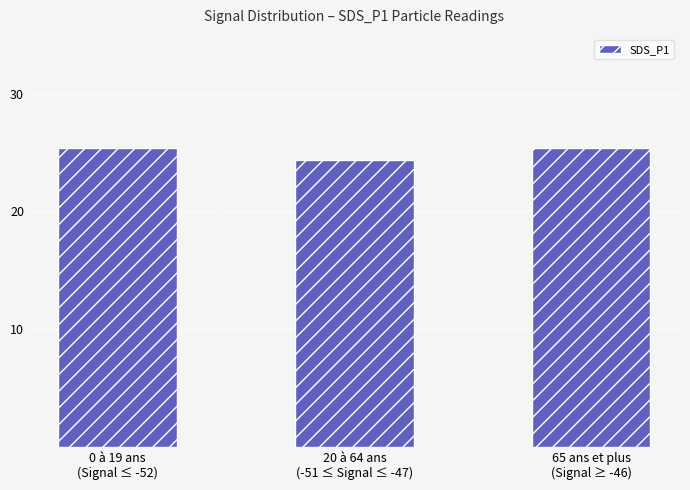

Reading left to right, transcribe all the data shown in this chart.

0 à 19 ans
(Signal ≤ -52)=25.4	20 à 64 ans
(-51 ≤ Signal ≤ -47)=24.3	65 ans et plus
(Signal ≥ -46)=25.4